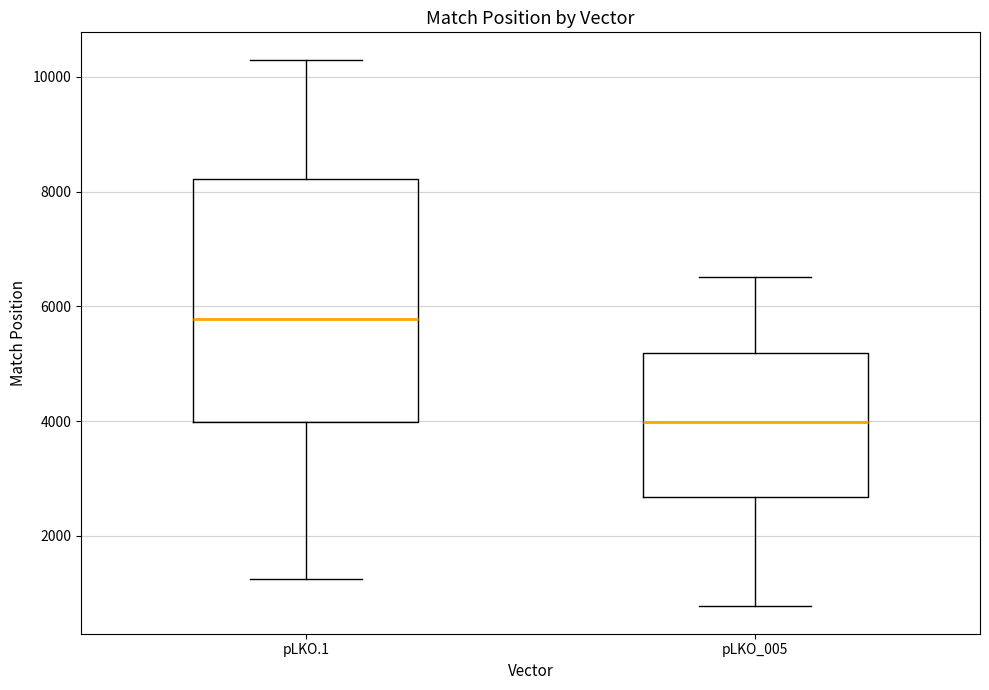

Reading left to right, read every box against the y-axis: the position of its median line, the range the box covers, and the ends of its whiskers. The values are not printed on the chart, so give them approximately, as read against the axis.

pLKO.1: median 5800, box 4000 to 8200, whiskers 1200 to 10400
pLKO_005: median 4000, box 2600 to 5200, whiskers 800 to 6600